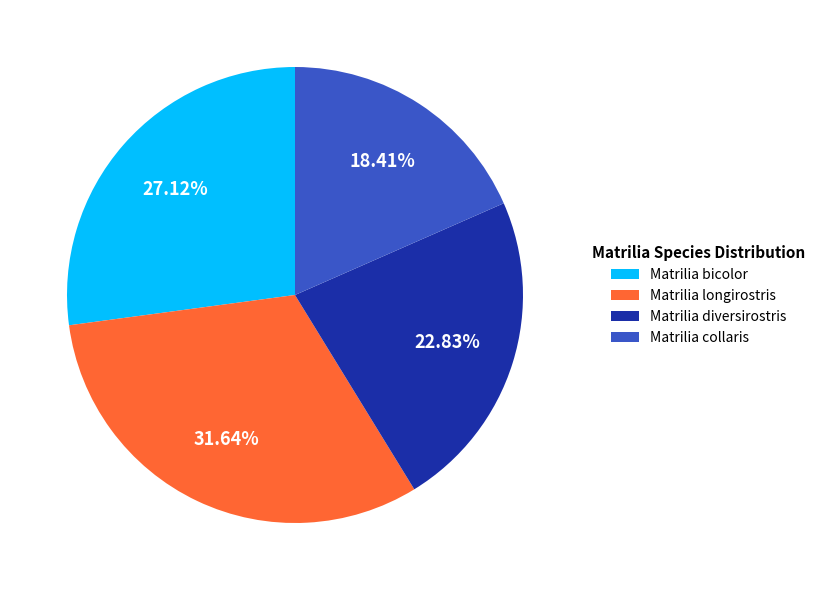

Does Matrilia longirostris represent more than half of the total?

No